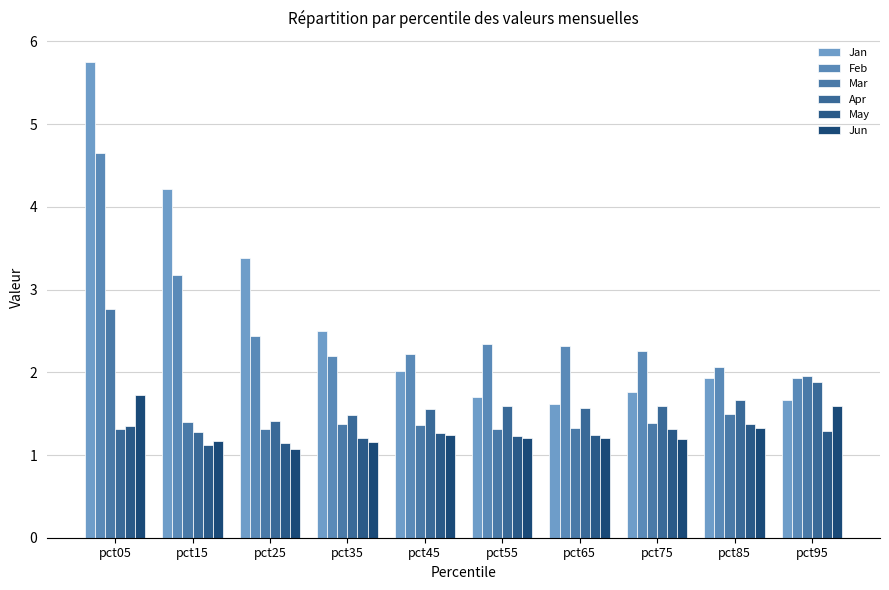

Which series has the widest spread of values?

Jan